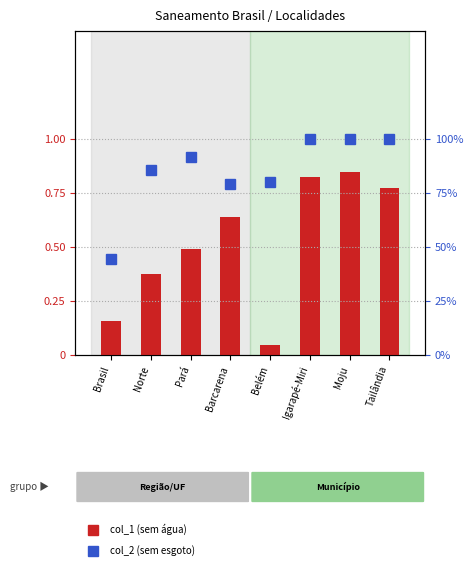

At which label does col_1 (pop sem água canalizada) reach its peak?

Moju